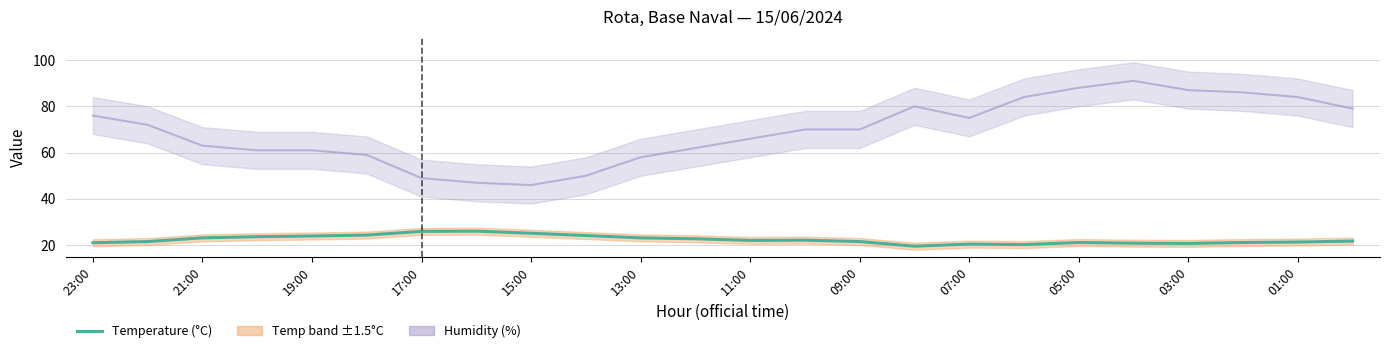

What is the minimum value shown in the chart?

19.6